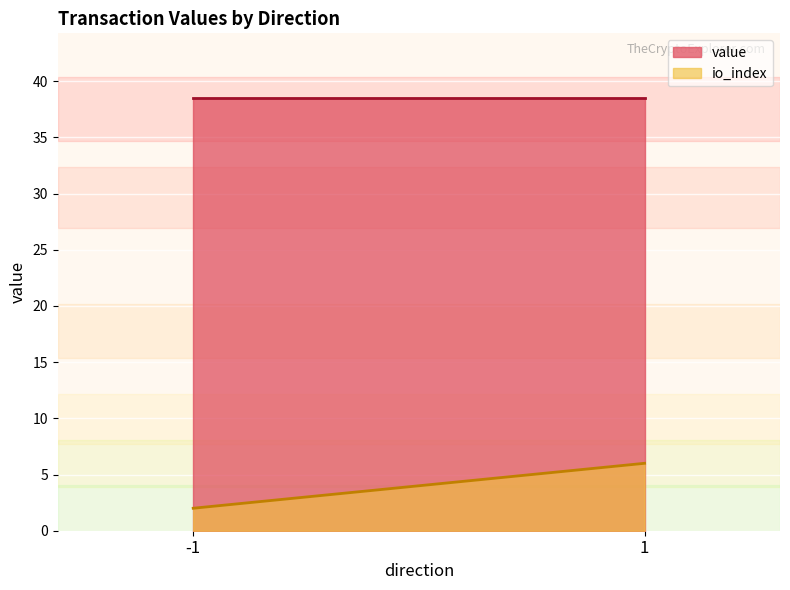

At which category is the sum across all series the highest?

1